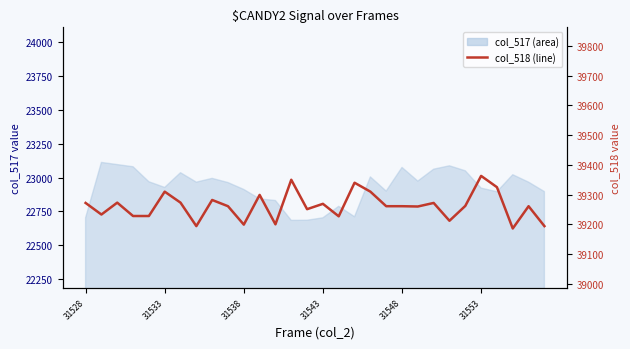

Reading left to right, list all the values displayed in this chart.

39272	39233	39273	39228	39228	39310	39273	39194	39282	39261	39199	39299	39200	39350	39251	39269	39227	39340	39310	39261	39261	39260	39272	39212	39262	39363	39325	39186	39261	39194